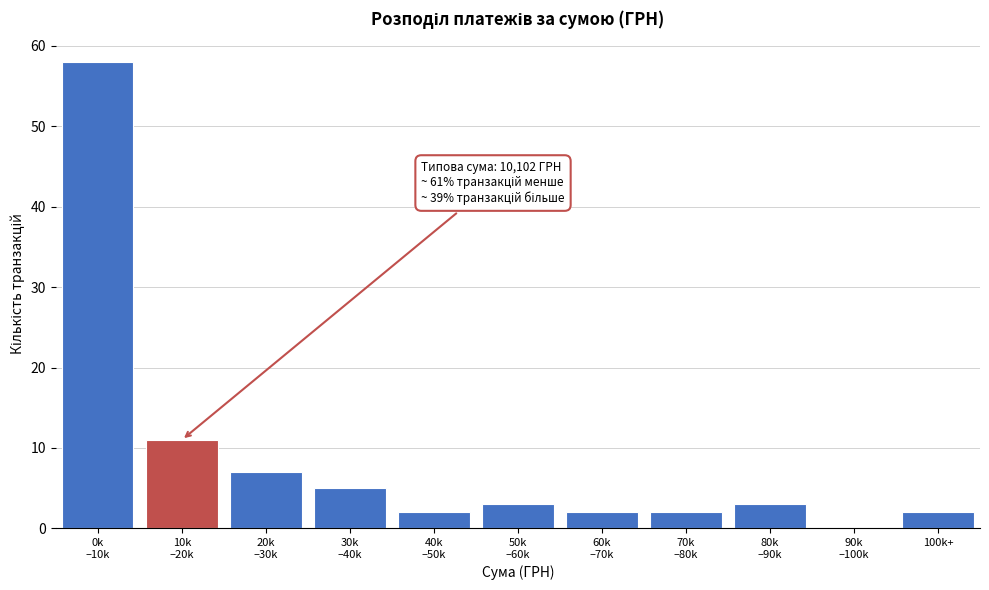

What is the maximum value shown in the chart?

58